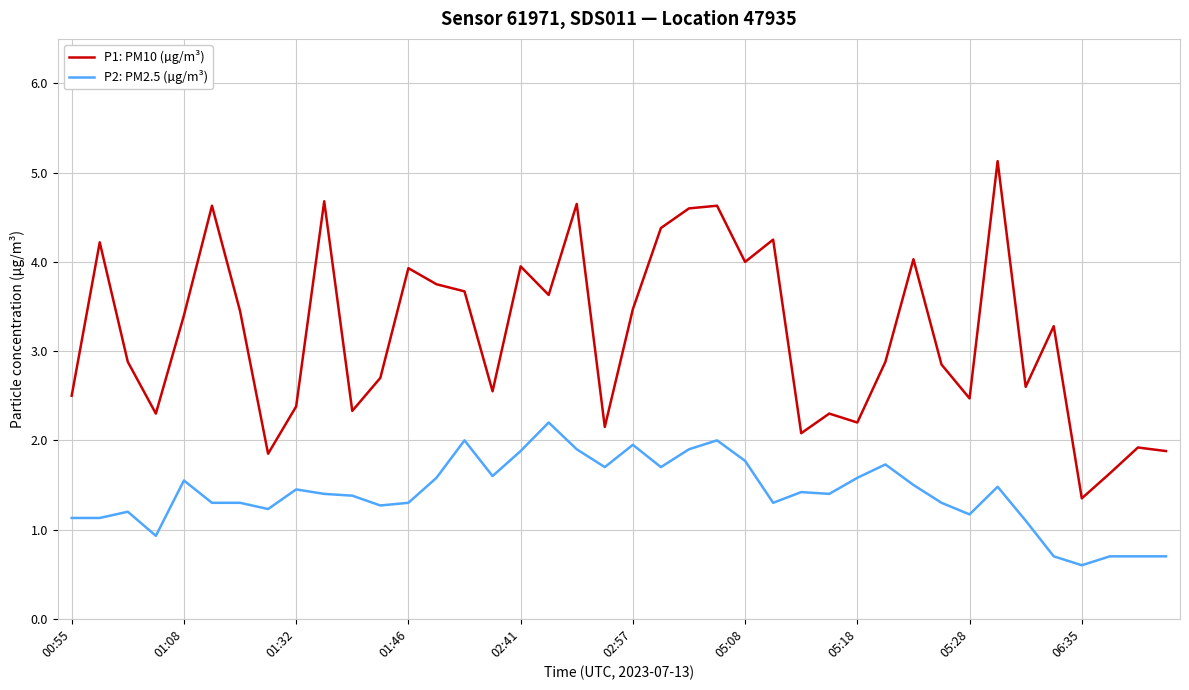

True or false: P1: PM10 (µg/m³) and P2: PM2.5 (µg/m³) cross at least once.

False